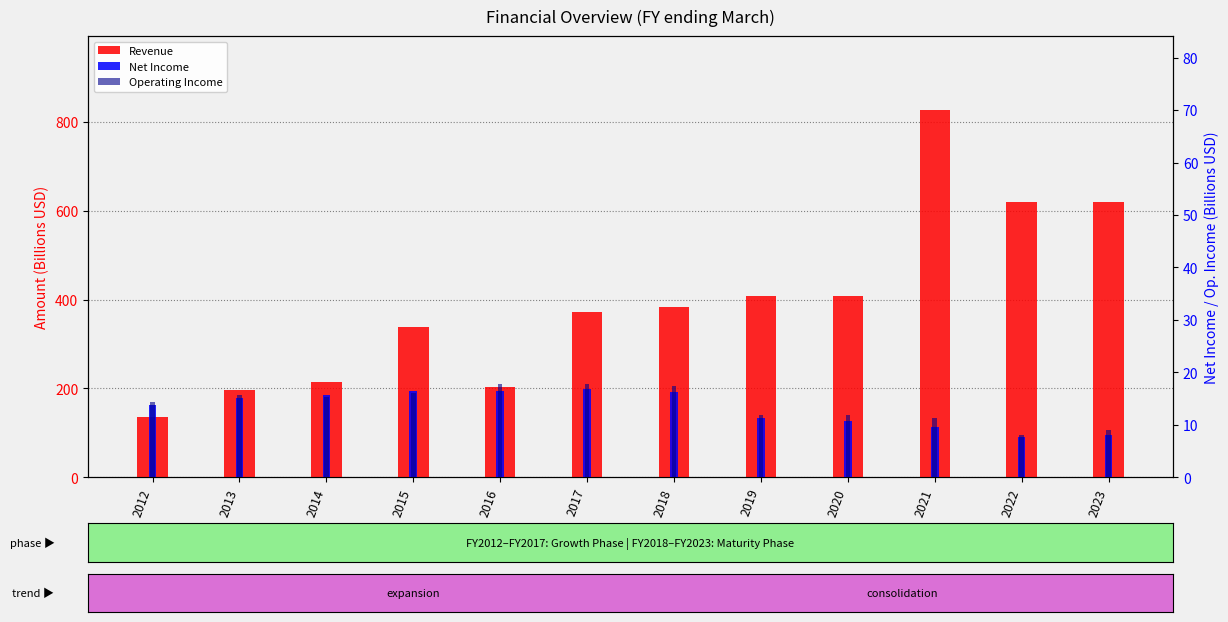

How many bars are there in each group?

3